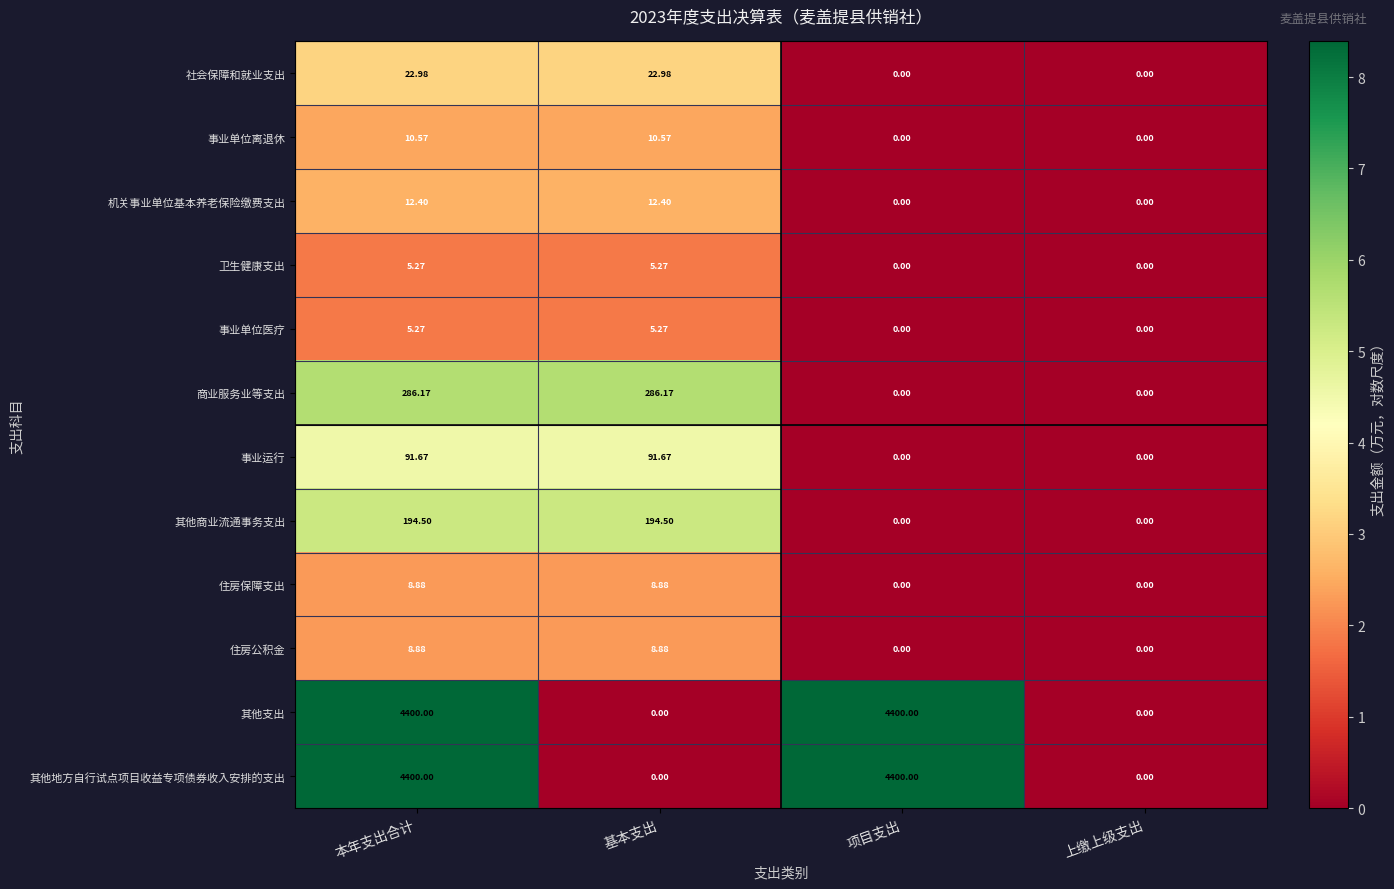

Where does the 其他商业流通事务支出 series first go above 194?

本年支出合计